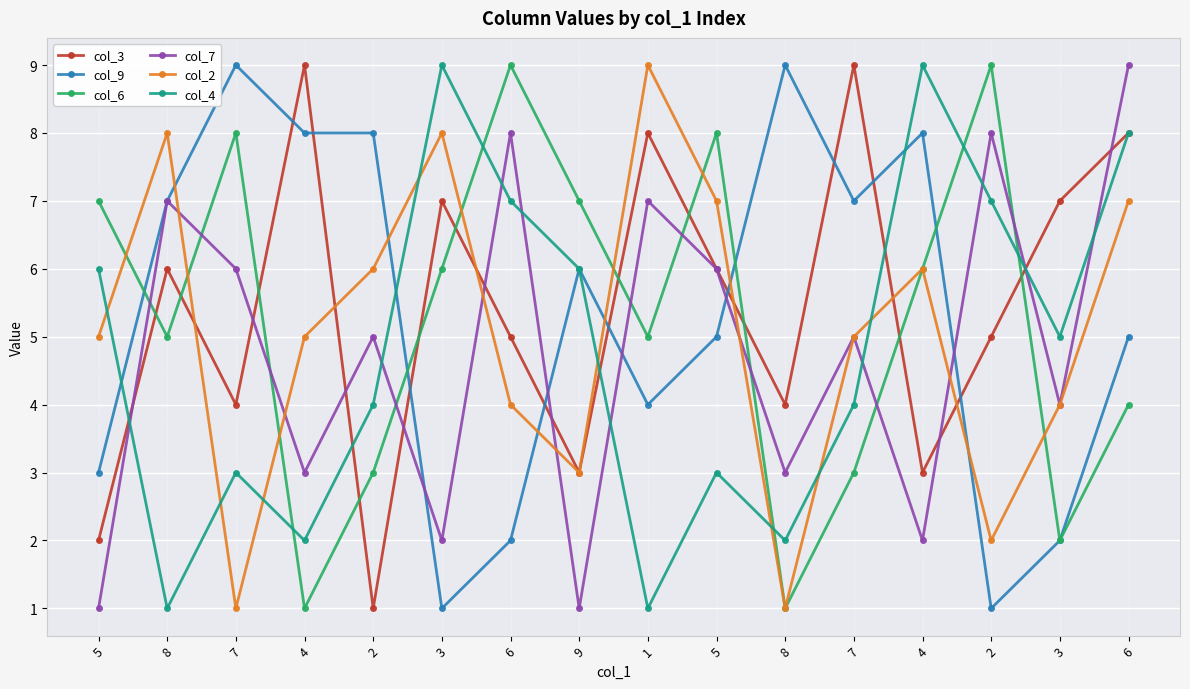

Which label corresponds to the largest value in the chart?

4